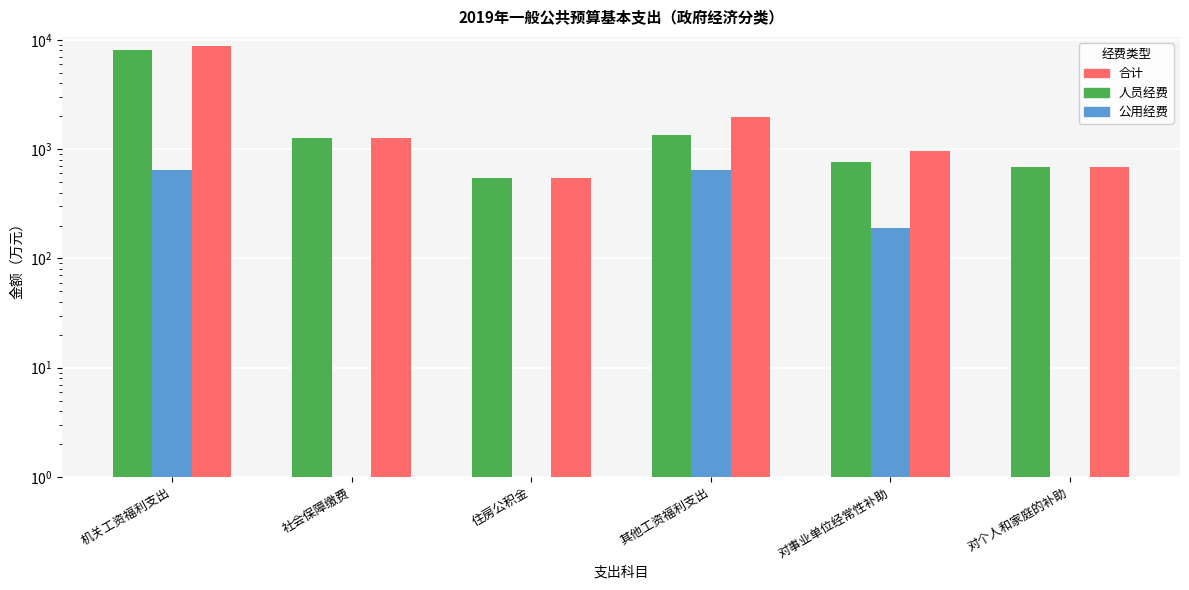

What is the difference between the highest and lowest values at 其他工资福利支出?

1336.4